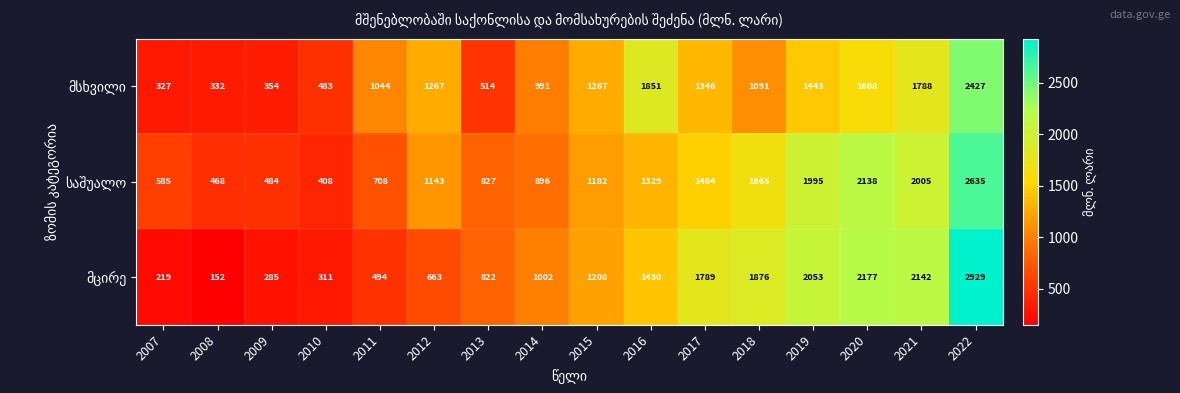

At which category is the sum across all series the highest?

2022